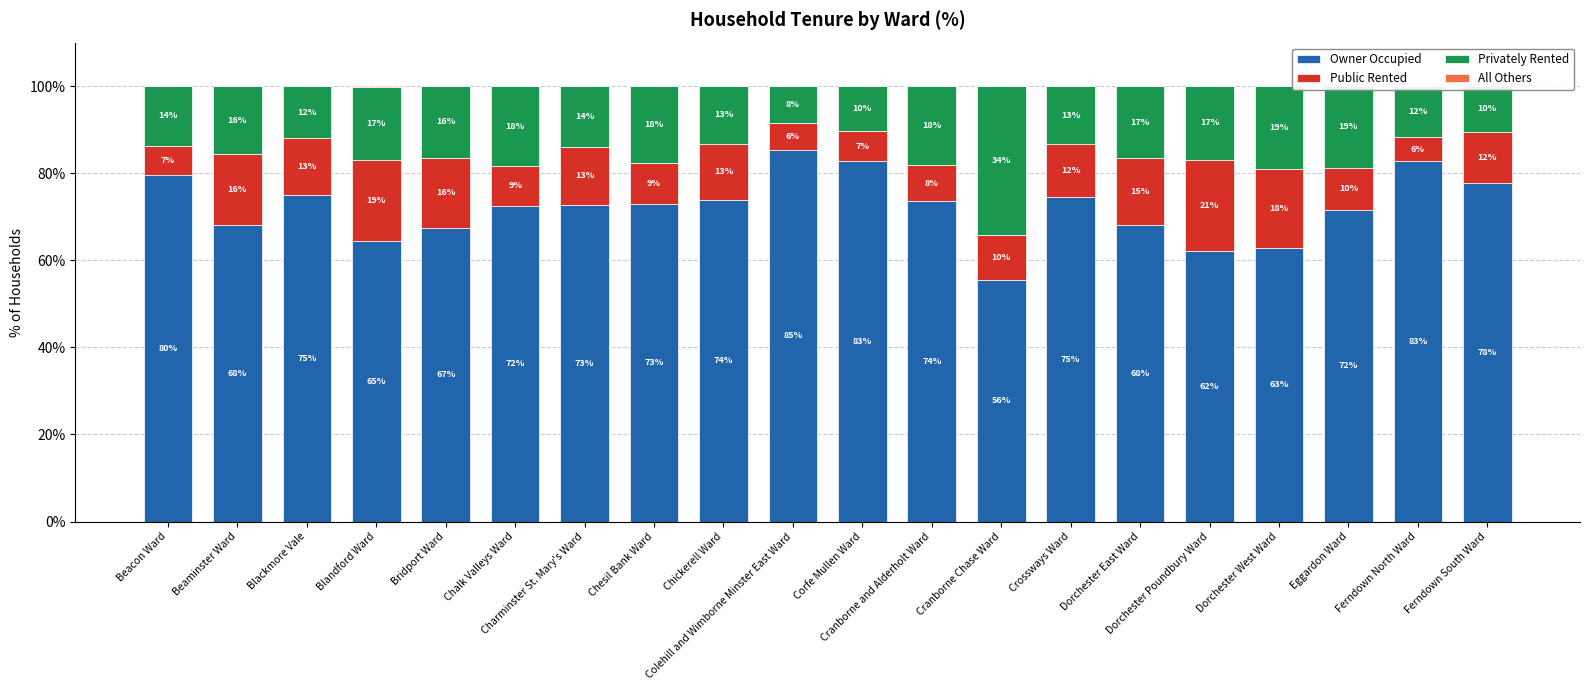

What is the difference between the Public Rented values at Bridport Ward and Chickerell Ward?

3.4